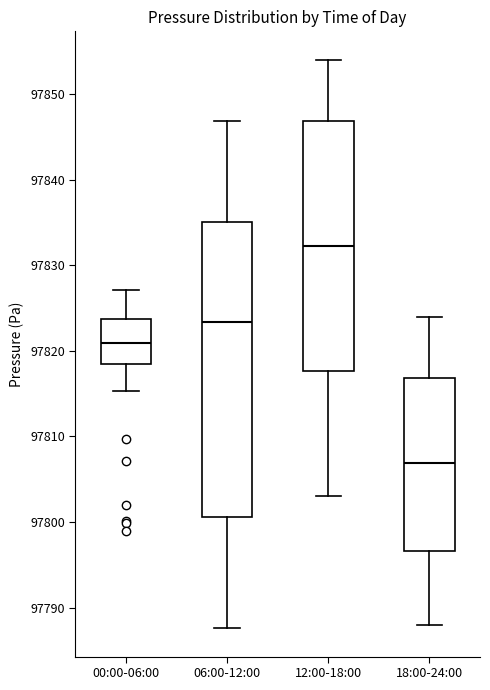

Which box has the lowest median line?

18:00-24:00